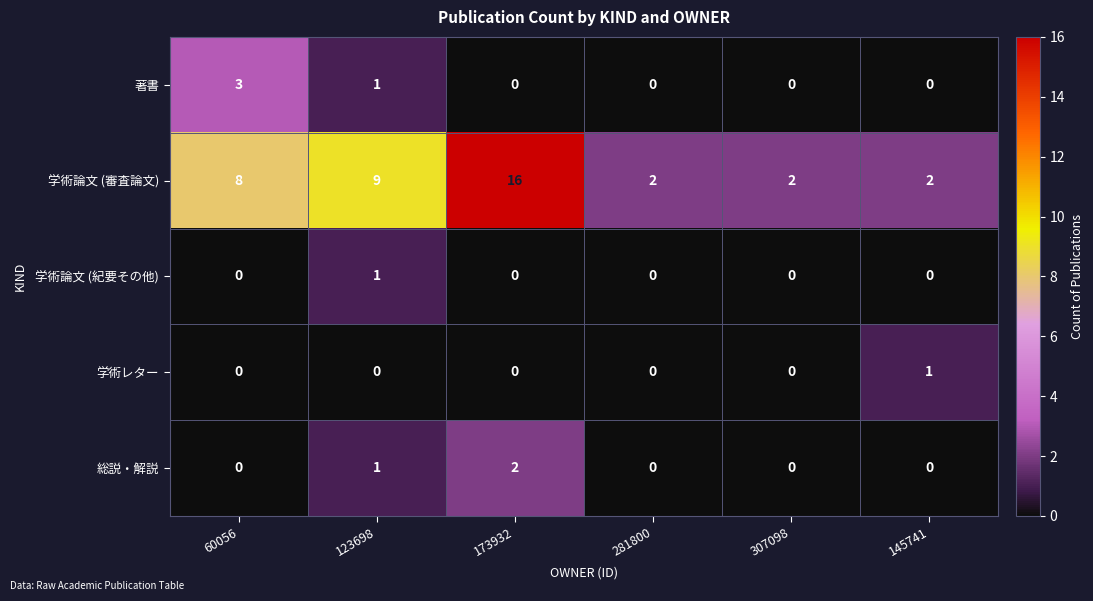

How many 総説・解説 values are between 0 and 1?

5